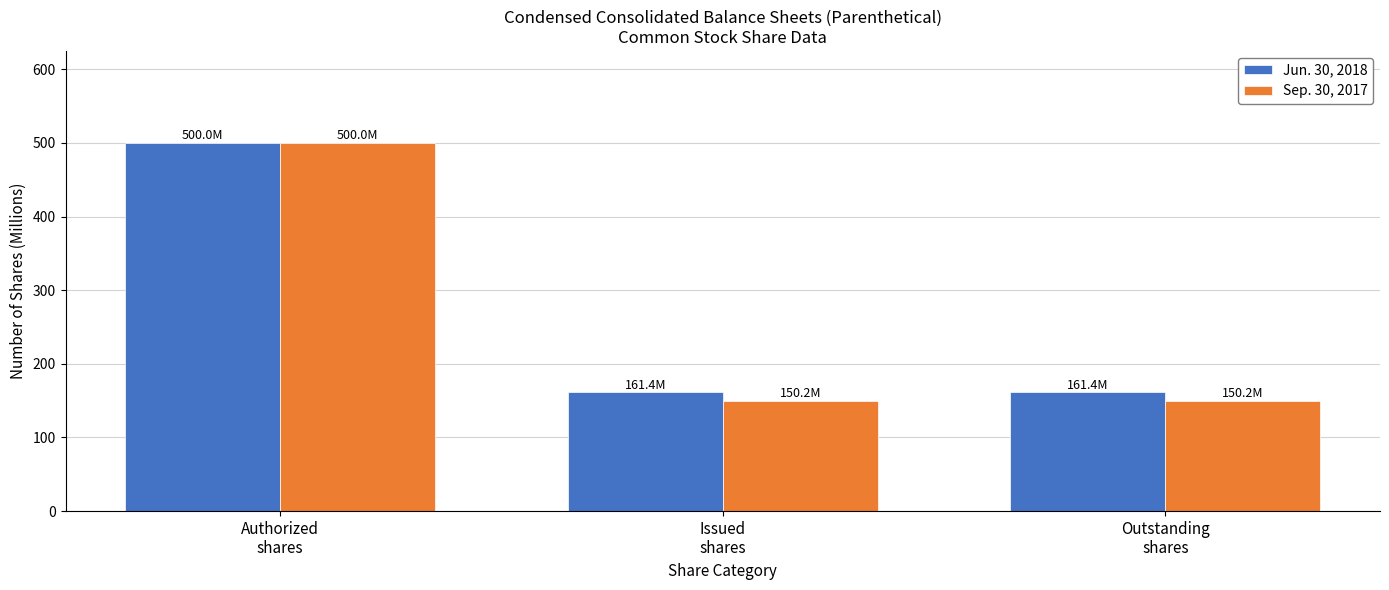

How many bars are there in each group?

2